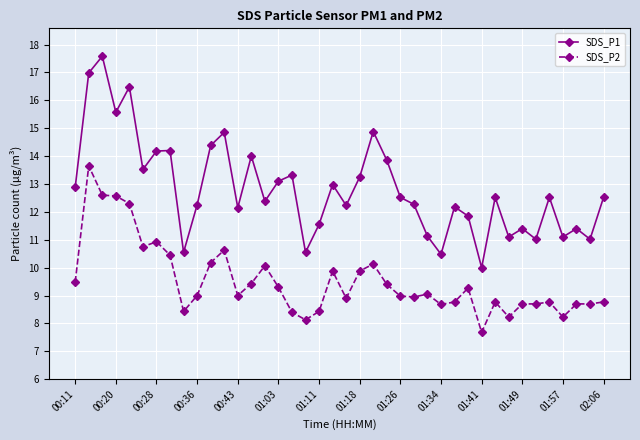

Which series has the largest total across all categories?

SDS_P1